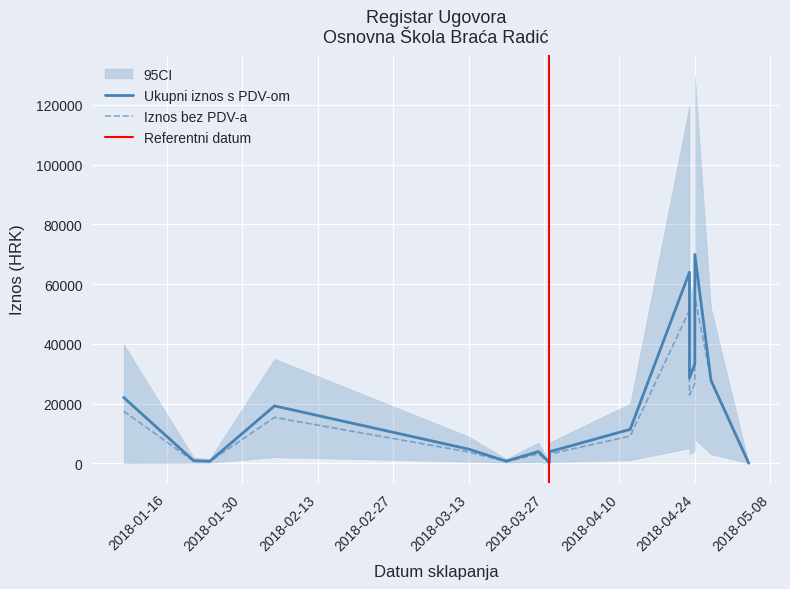

Reading right to left, transcribe all the data shown in this chart.

Iznos bez PDV-a: 2018-05-04=20.4	2018-04-27=27705.6	2018-04-24=55915.0	2018-04-24=26650.0	2018-04-23=22835.0	2018-04-23=51160.0	2018-04-12=9085.0	2018-03-28=3083.0	2018-03-28=171.6	2018-03-26=3148.0	2018-03-20=564.0	2018-03-13=3800.0	2018-02-05=15365.5	2018-01-24=600.0	2018-01-21=682.3	2018-01-08=17456.0
Ukupni iznos s PDV-om: 2018-05-04=25.5	2018-04-27=27705.6	2018-04-24=69893.8	2018-04-24=33312.5	2018-04-23=28543.8	2018-04-23=63950.0	2018-04-12=11356.2	2018-03-28=3853.8	2018-03-28=214.5	2018-03-26=3935.1	2018-03-20=705.0	2018-03-13=4750.0	2018-02-05=19206.9	2018-01-24=675.0	2018-01-21=857.9	2018-01-08=22053.0